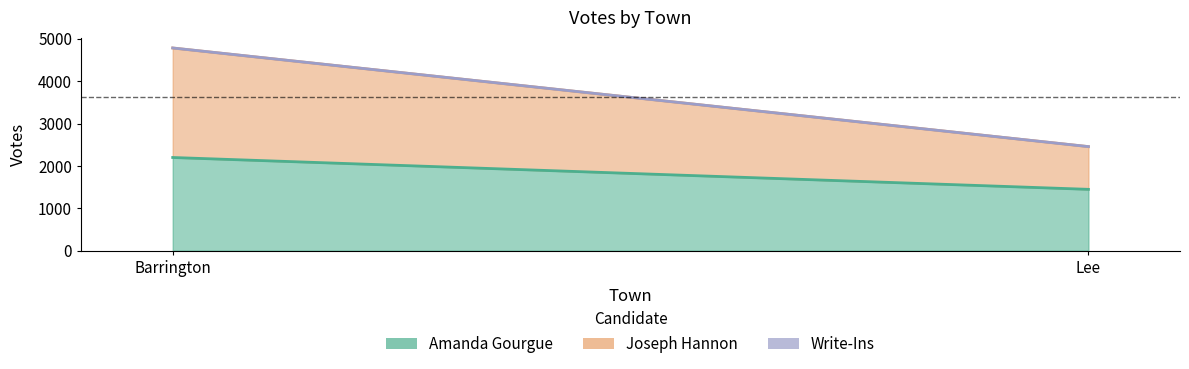

What is the sum of all Write-Ins values?

1